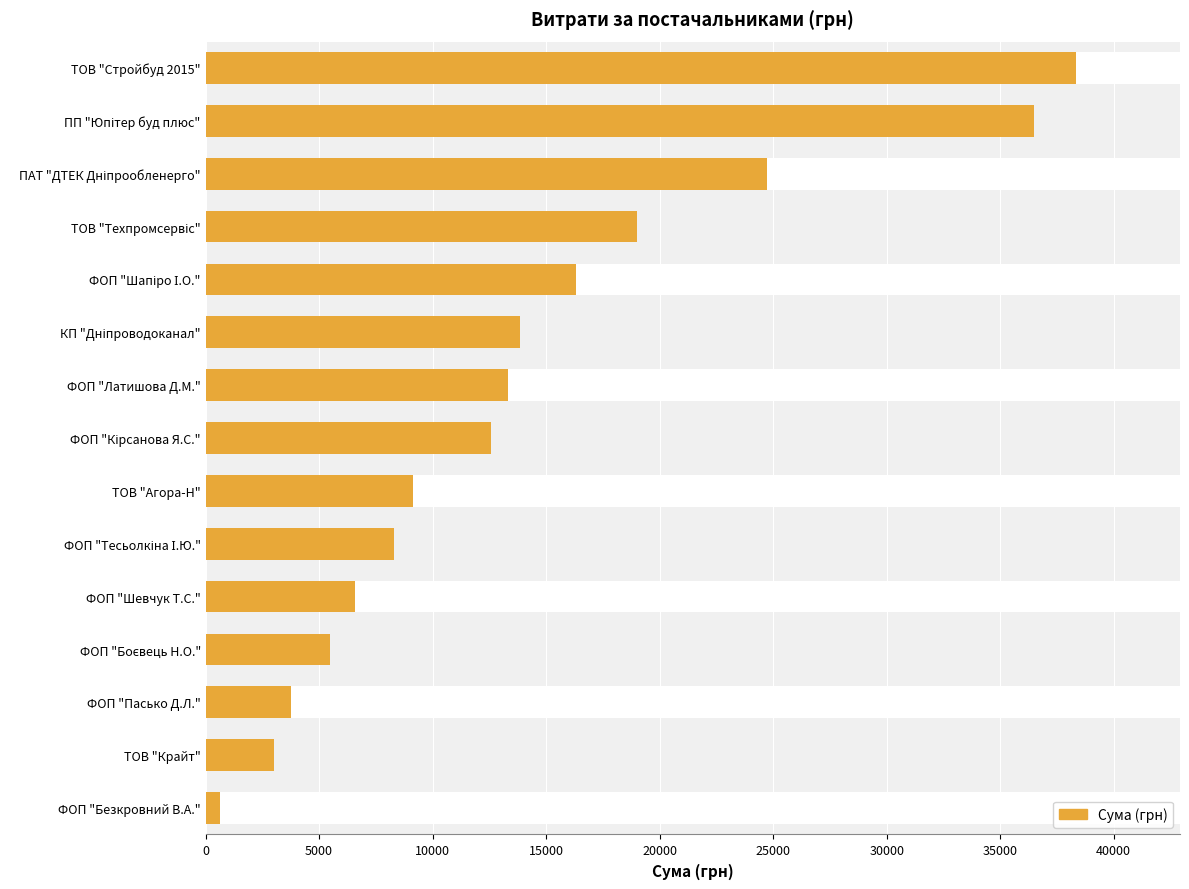

What position from the left is ТОВ "Стройбуд 2015"?

15